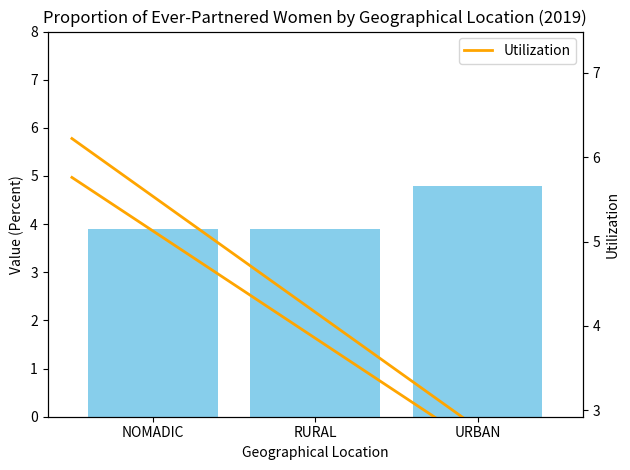

What is the greatest value displayed?

4.8